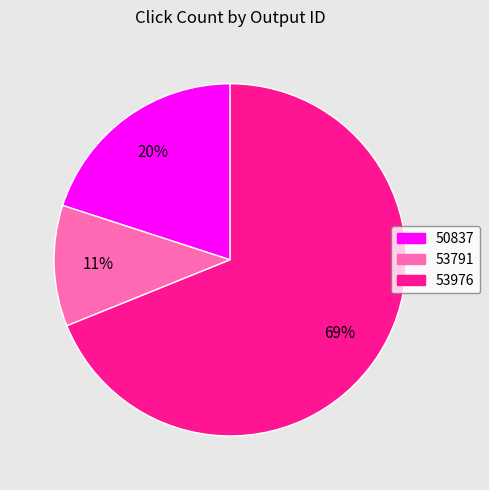

How many slices are in this pie chart?

3